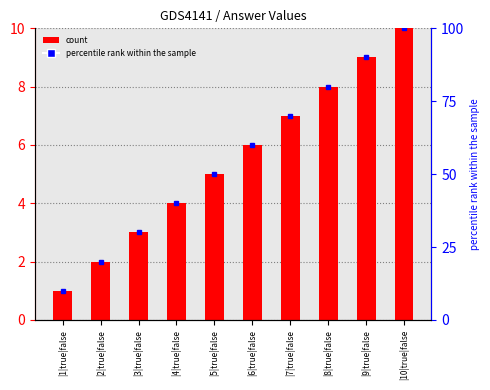

At which label is the value closest to 5?

|5|true|false